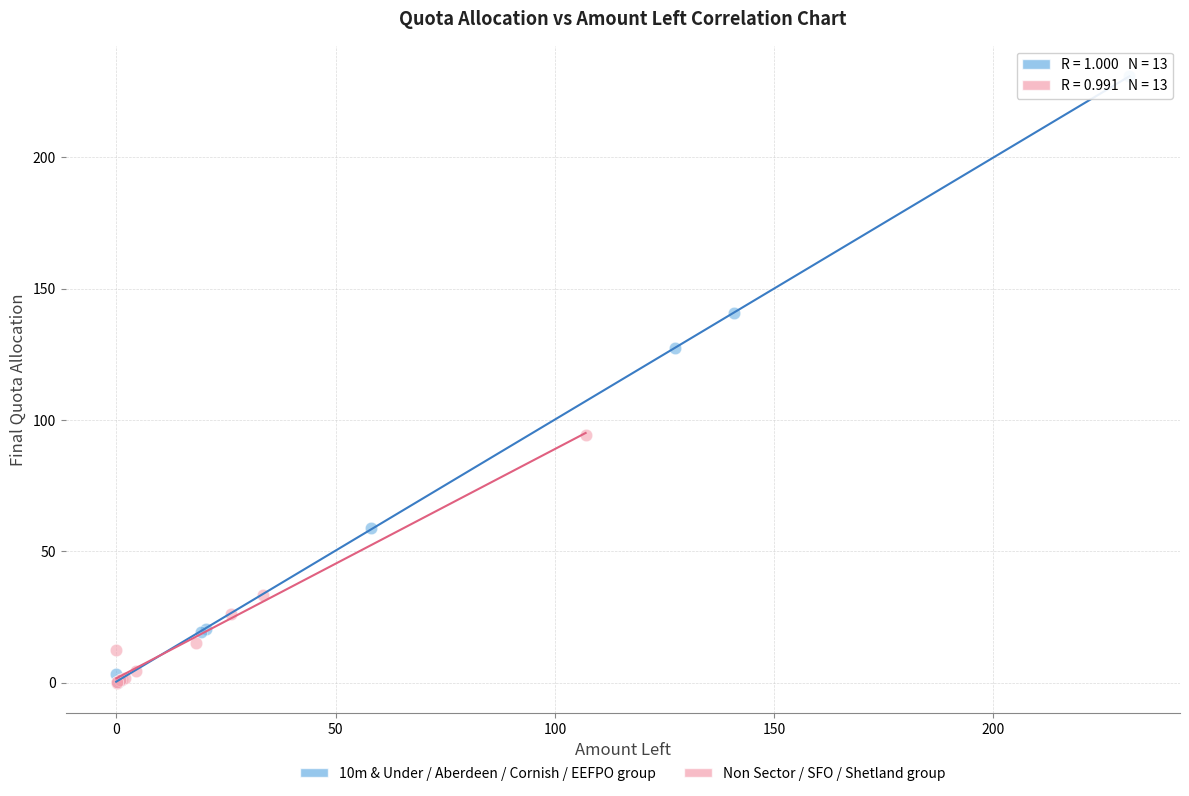

What are all the series names shown in the legend?

10m & Under / Aberdeen / Cornish / EEFPO group, Non Sector / SFO / Shetland group